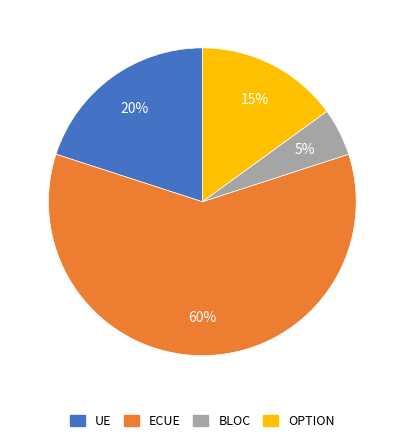

Between OPTION and UE, which is larger?

UE